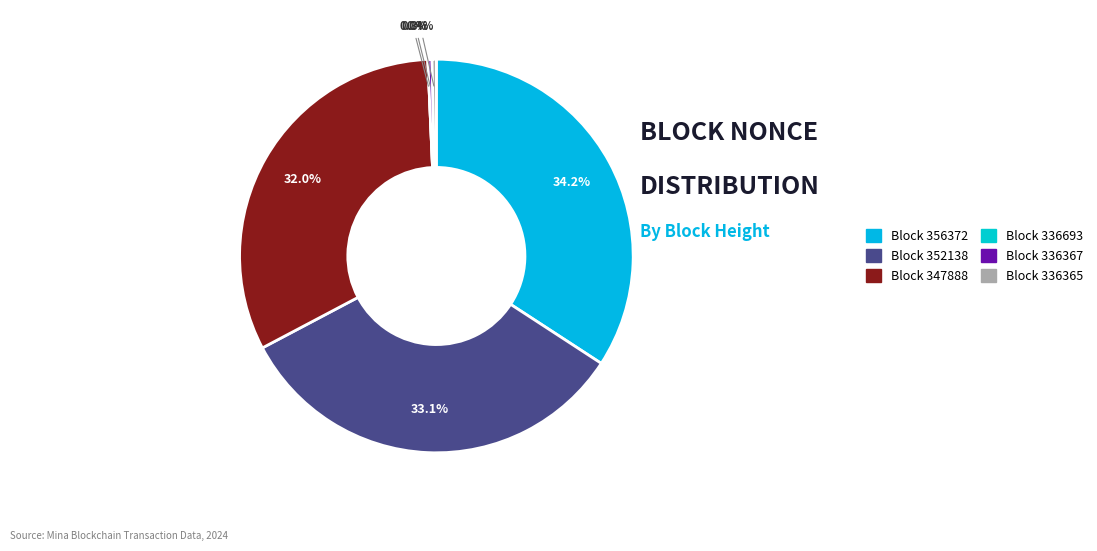

Which category has the smallest portion of the pie?

336693